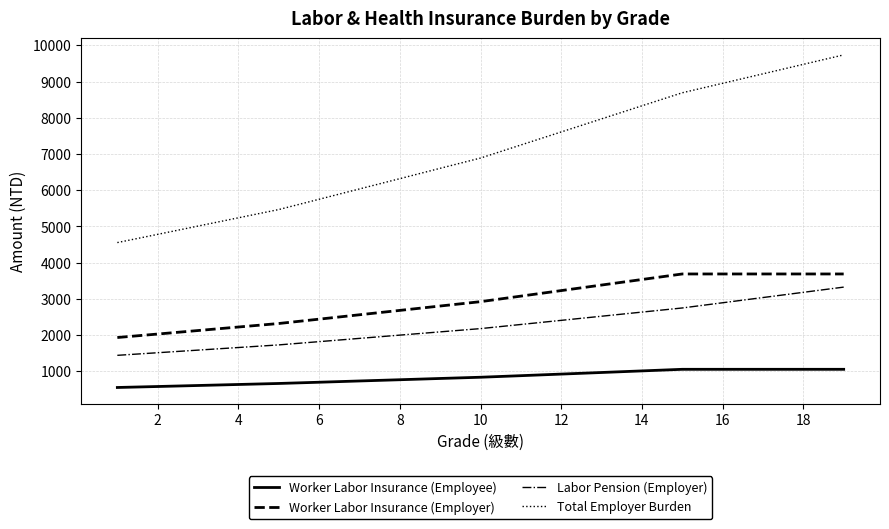

What is the sum of all Total Employer Burden values?

133875